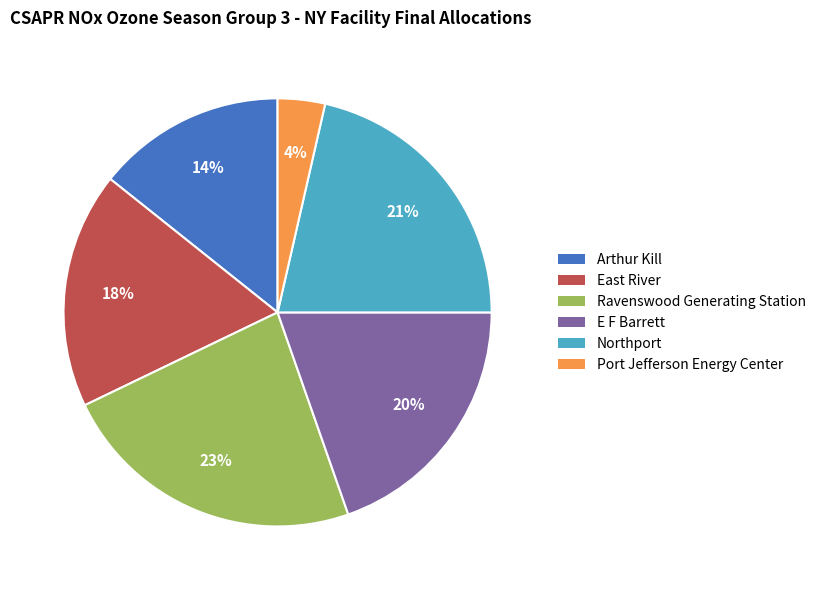

To the nearest percent, what percentage of the pie is Northport?

21%